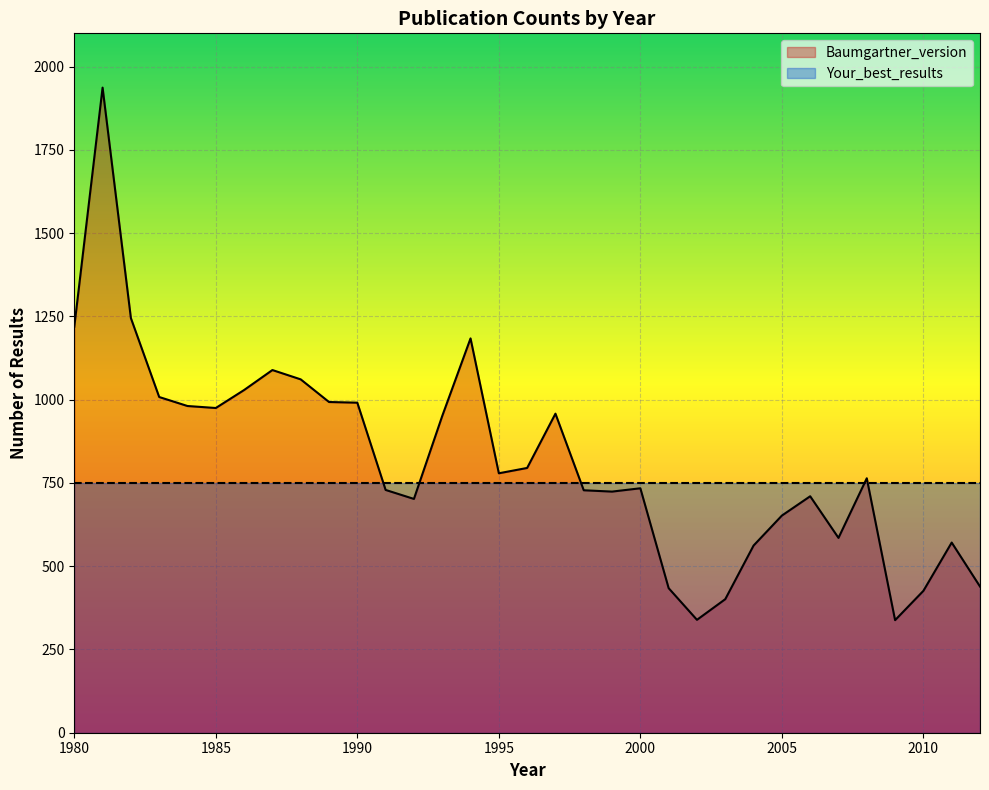

True or false: Baumgartner_version and Your_best_results cross at least once.

True